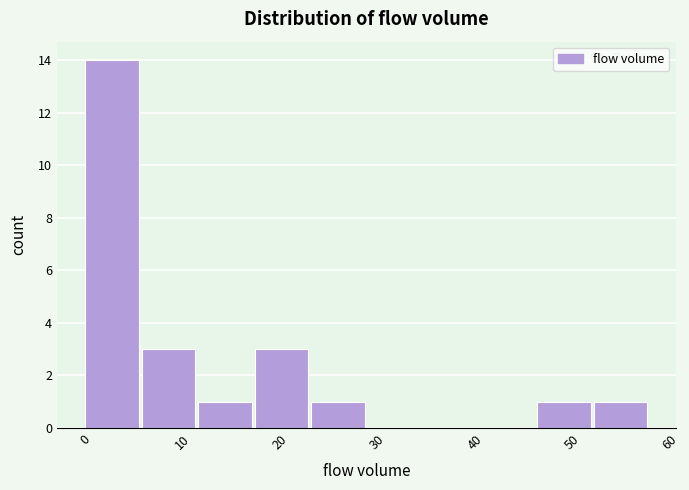

Reading left to right, transcribe this chart: for each bar, give the range it covers on the x-axis and its height. Neither the bar edges nor the heights are printed on the chart, so give them approximately, as read against the axes.

0.0 to 5.8: 14
5.8 to 11.6: 3
11.6 to 17.4: 1
17.4 to 23.2: 3
23.2 to 29.0: 1
29.0 to 34.8: 0
34.8 to 40.6: 0
40.6 to 46.4: 0
46.4 to 52.2: 1
52.2 to 58.0: 1